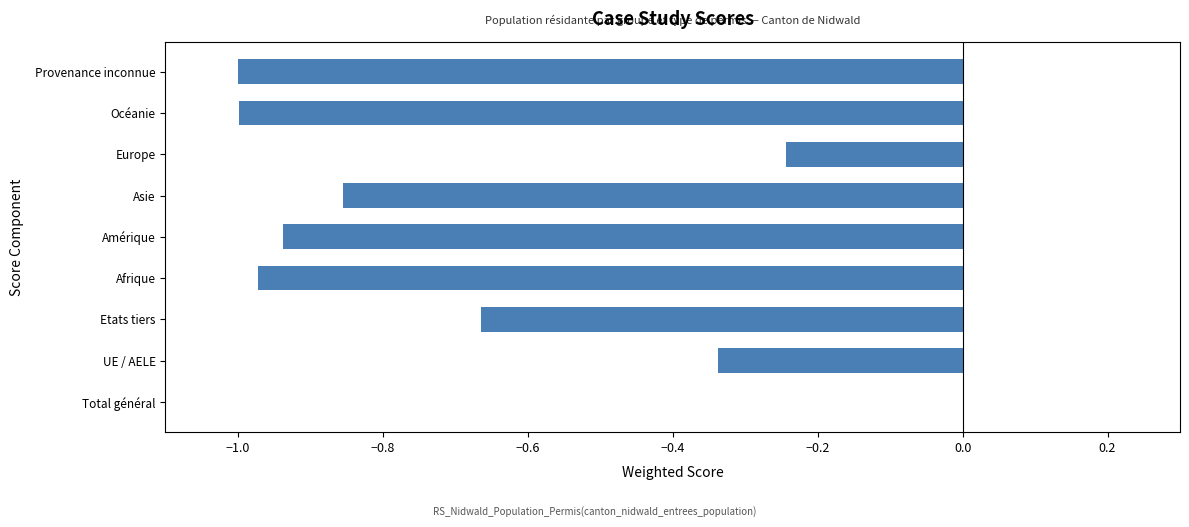

Count the number of data series in this chart.

1